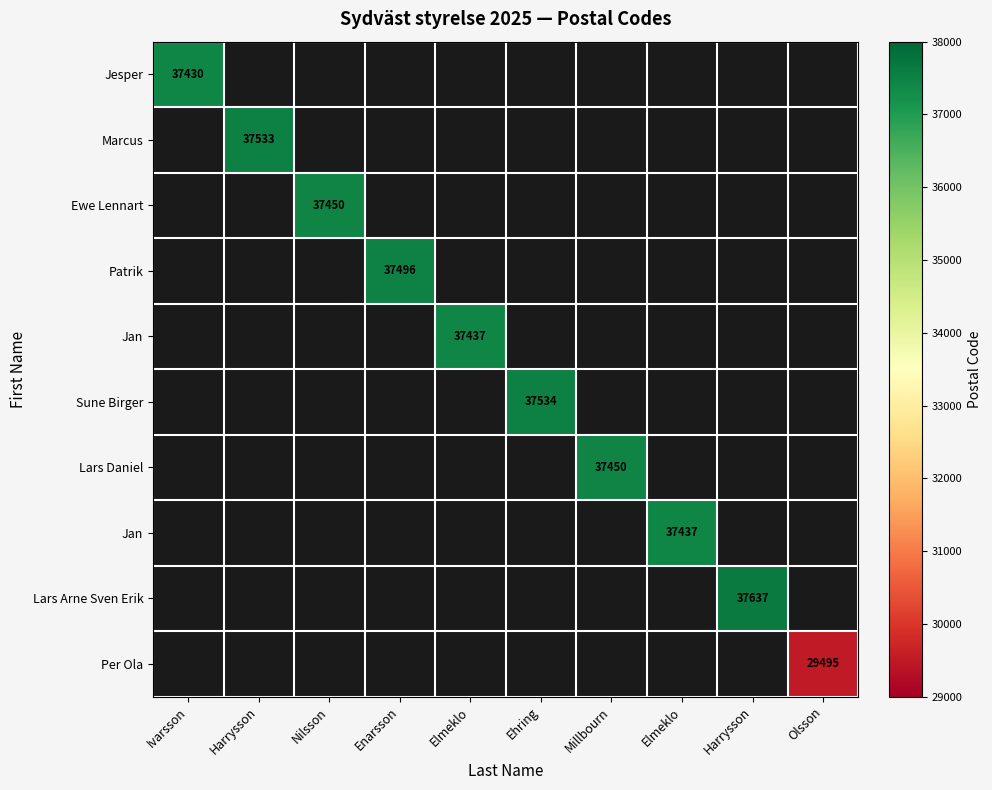

At which category does the chart reach its peak across all series?

Harrysson